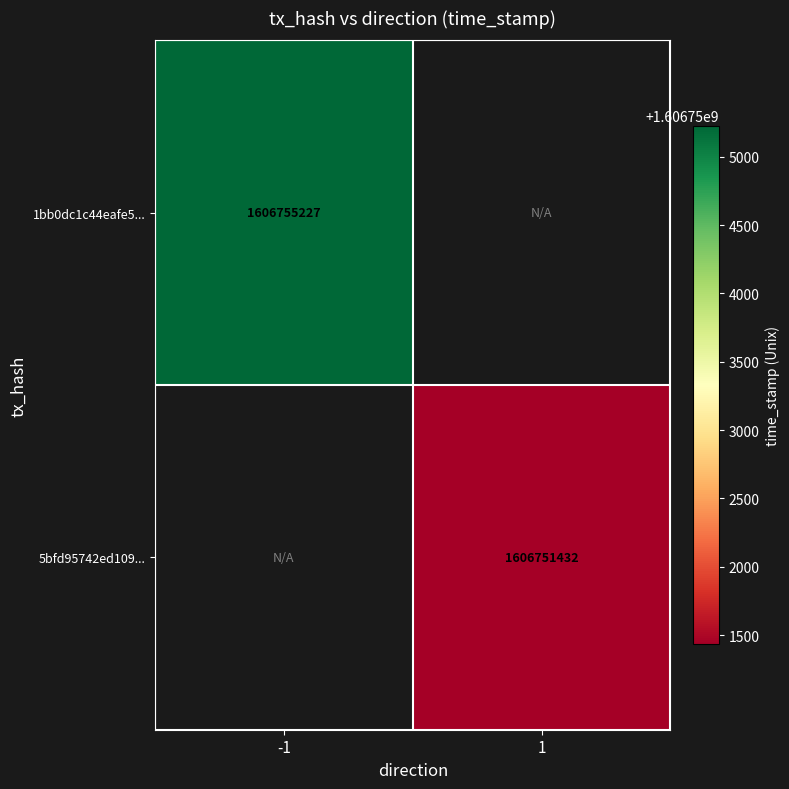

How many data points does each series have?

2